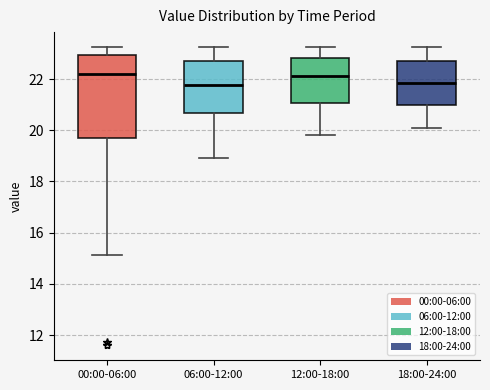

Which box is the tallest, from its lower edge to its upper edge?

00:00-06:00